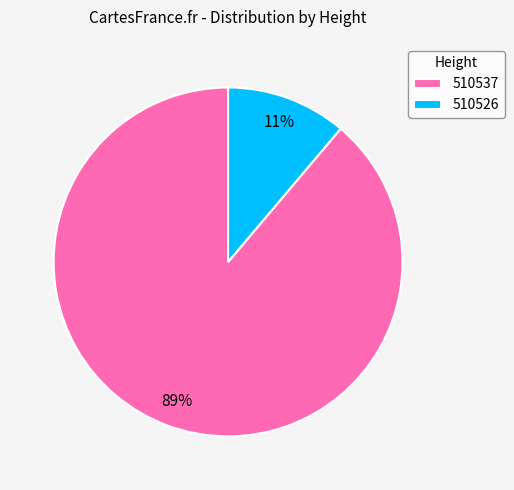

Is the sum of 510537 and 510526 greater than half?

Yes